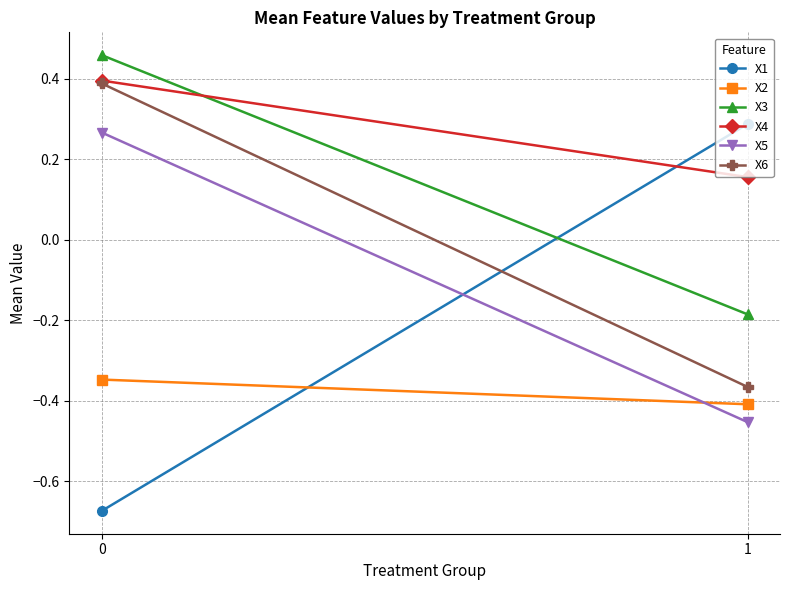

Reading right to left, list all the values displayed in this chart.

X1: 1=0.3	0=-0.7
X2: 1=-0.4	0=-0.3
X3: 1=-0.2	0=0.5
X4: 1=0.2	0=0.4
X5: 1=-0.5	0=0.3
X6: 1=-0.4	0=0.4